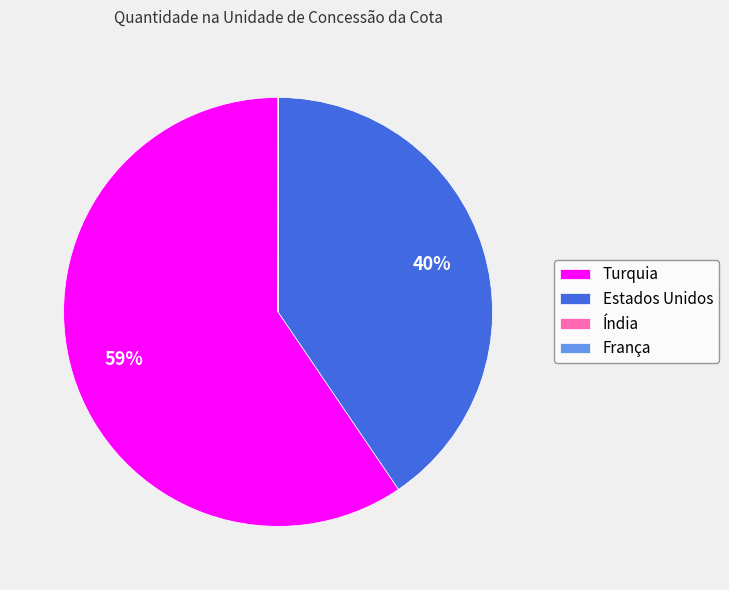

Is there any slice that represents more than half of the pie?

Yes